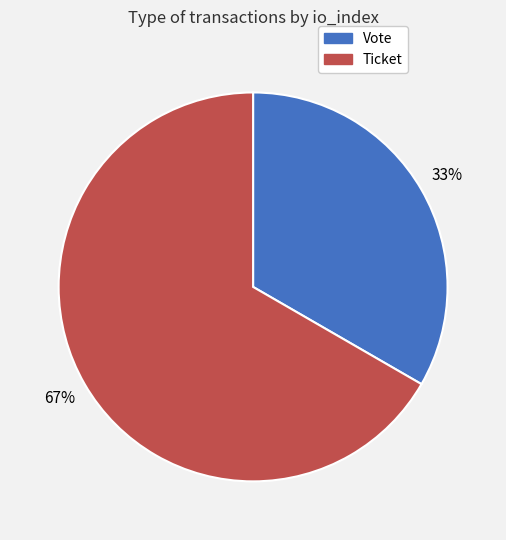

Which slice is the largest?

Ticket